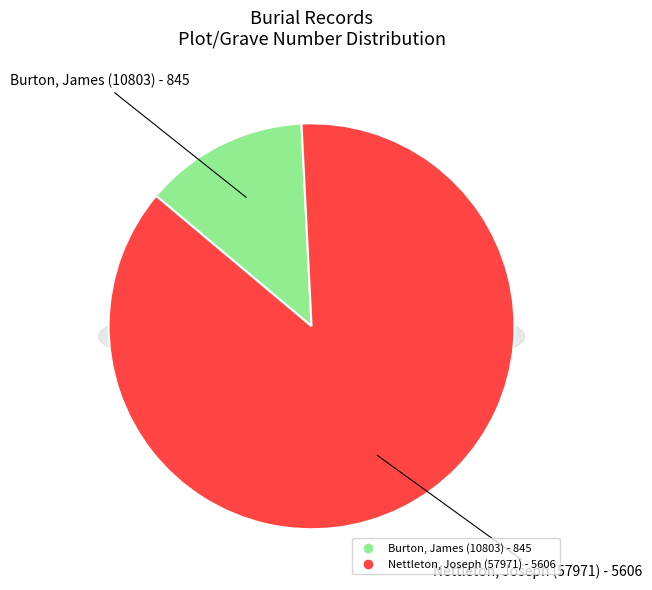

To the nearest percent, what percentage of the pie is Nettleton, Joseph (57971)?

87%